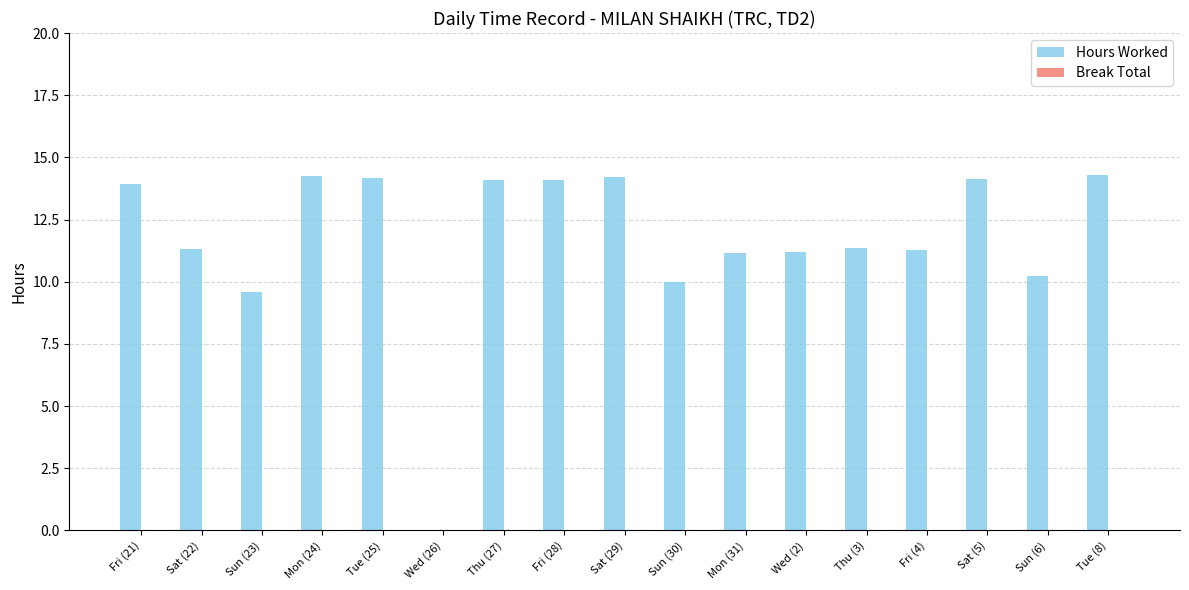

What is the sum of the values at Thu (3) and Sat (22)?

22.7